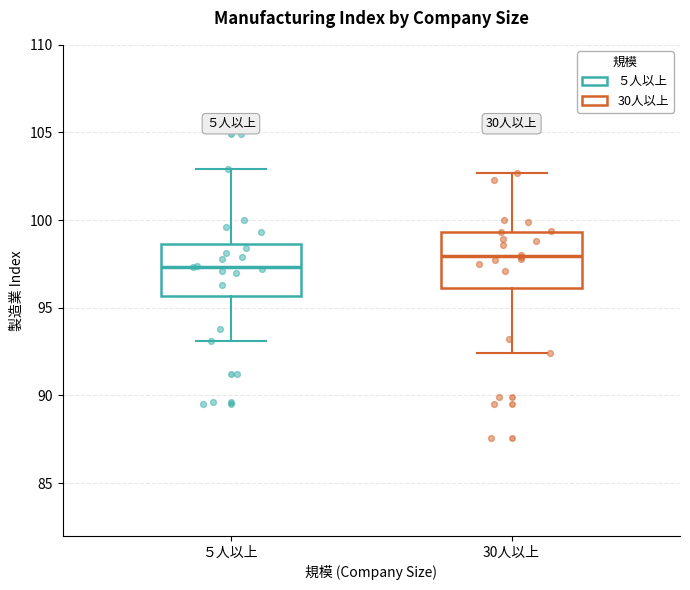

Reading left to right, transcribe this box plot: for each box, give where its median line is, the range the box spans, and where its two whiskers end, as read against the y-axis. The values are not printed on the chart, so give them approximately, as read against the axis.

５人以上: median 97.5, box 95.5 to 98.5, whiskers 93.0 to 103.0
30人以上: median 98.0, box 96.0 to 99.5, whiskers 92.5 to 102.5